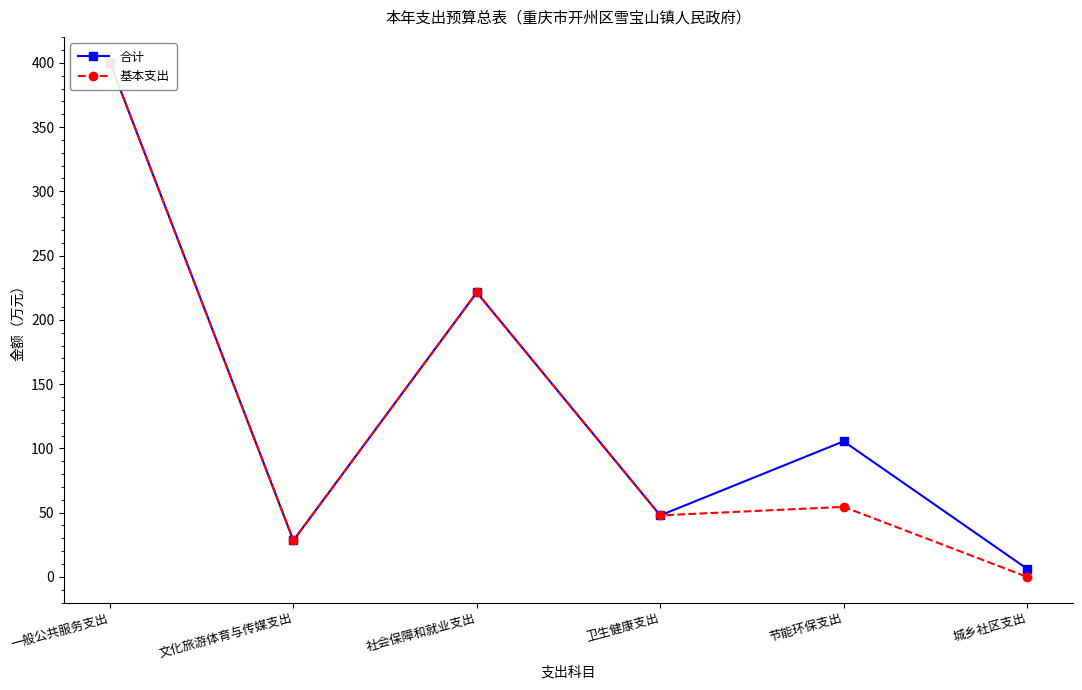

List the series in order of their overall mean, lowest first.

基本支出, 合计